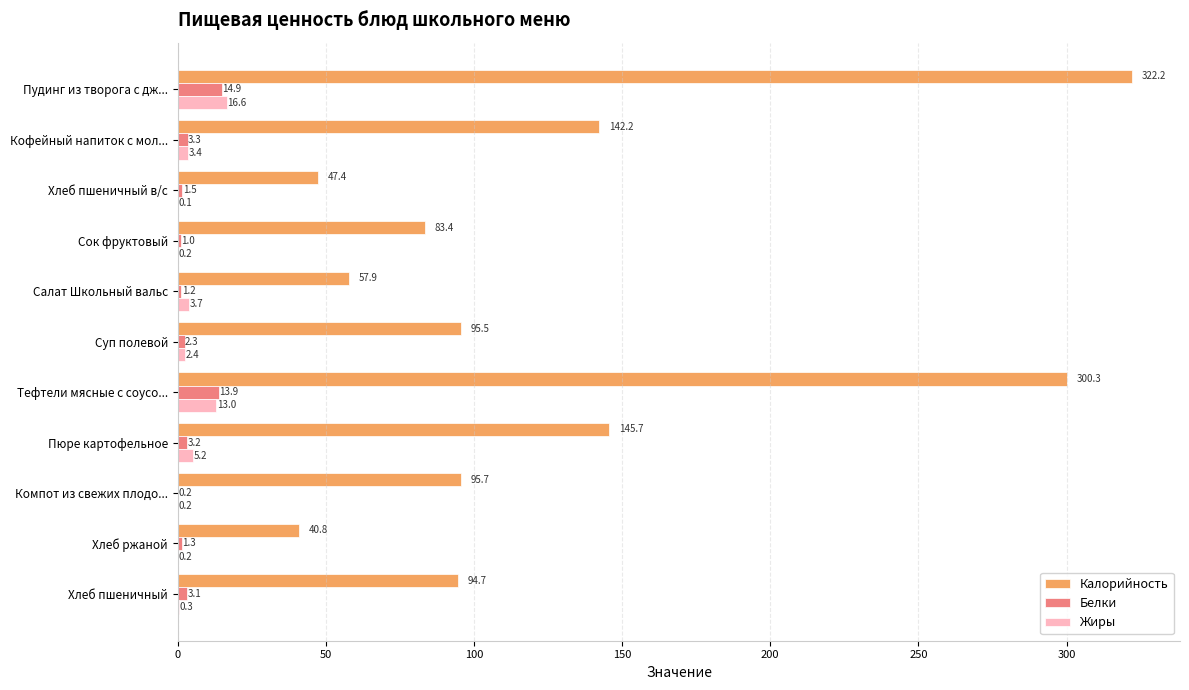

What is the maximum value for Белки?

14.9